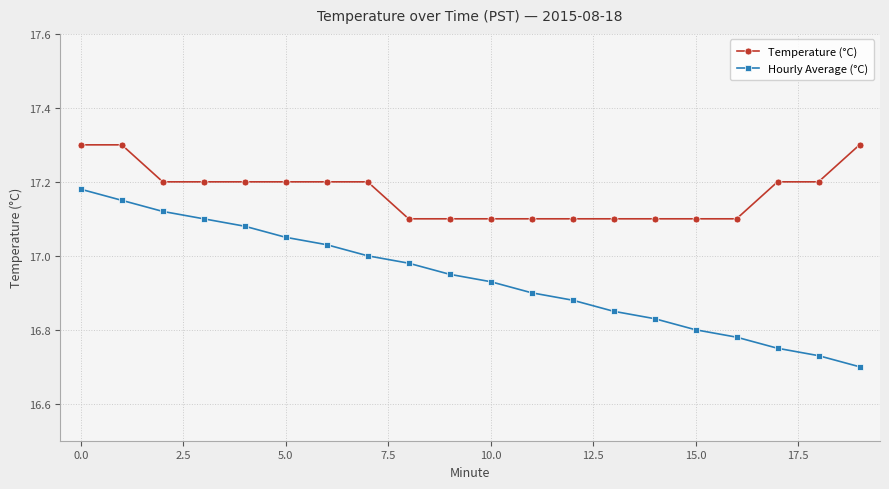

Which series has the largest total across all categories?

Temperature (°C)